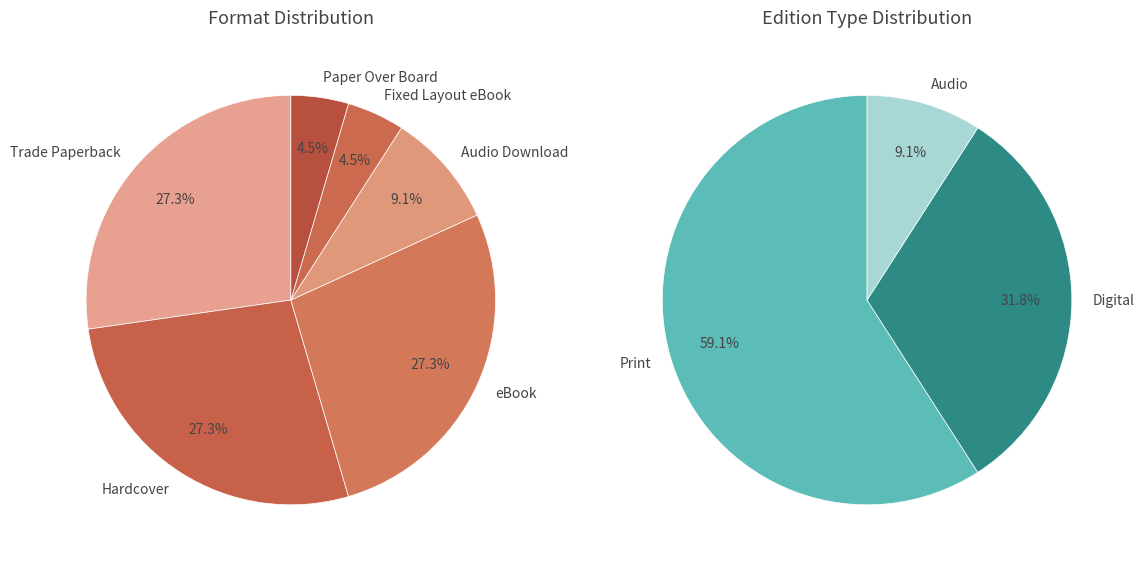

Approximately how many times larger is the value at Trade Paperback compared to Fixed Layout eBook?

6.0